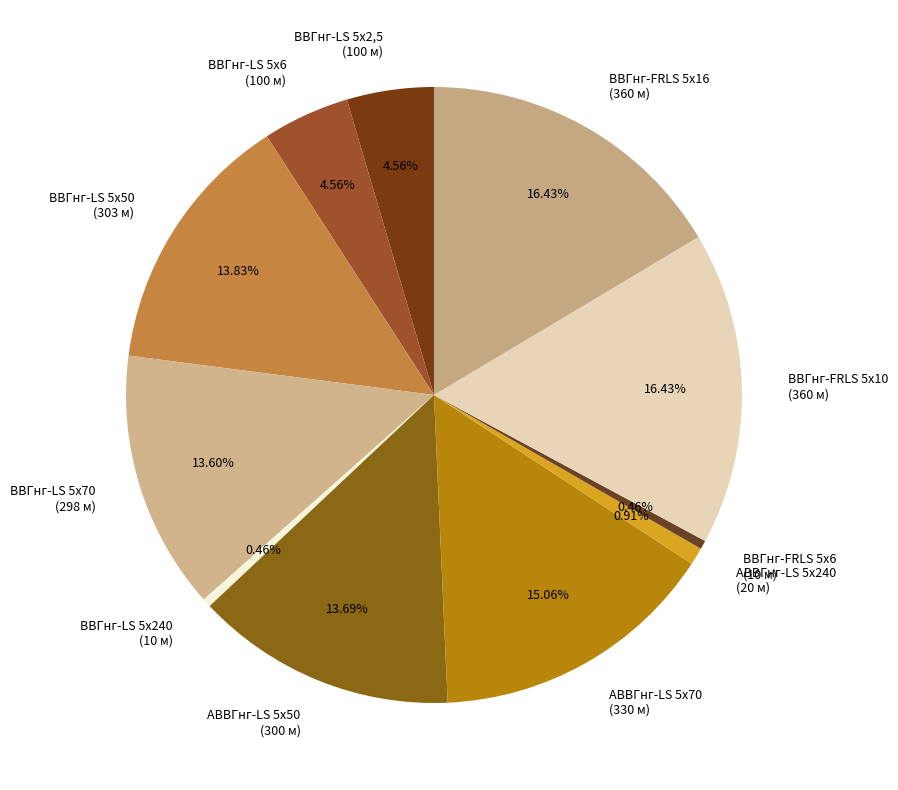

Does any single category account for the majority?

No